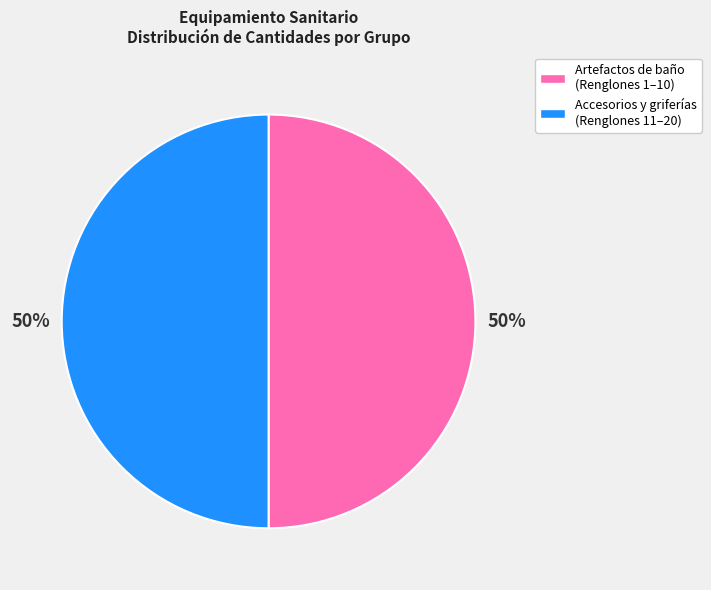

Count the number of slices in the pie.

2